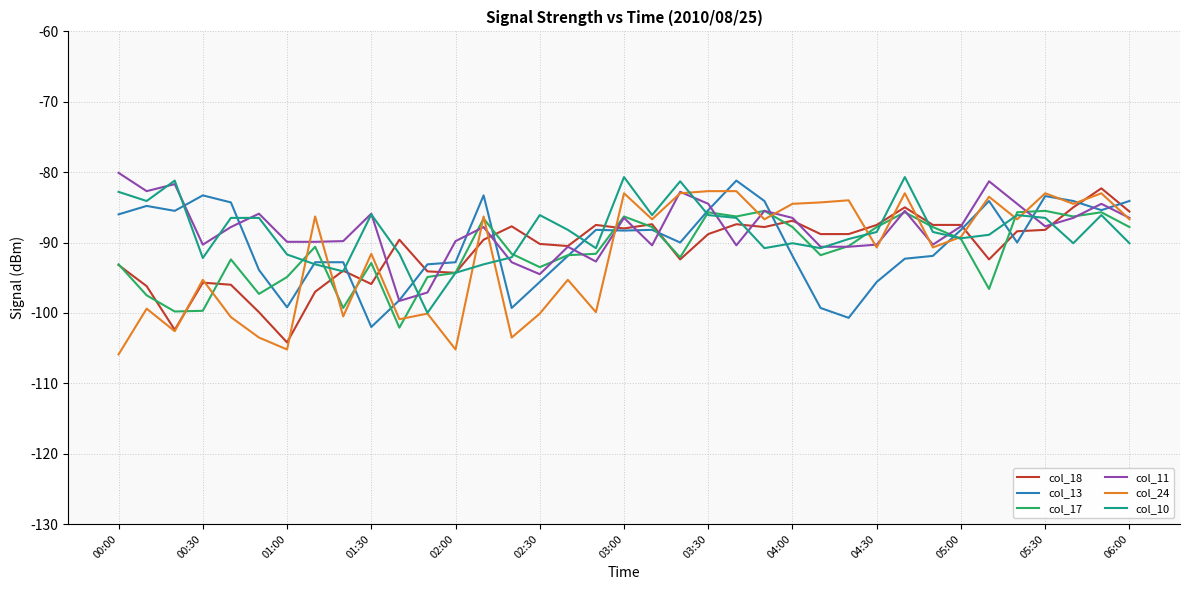

What is the maximum value shown in the chart?

-80.1